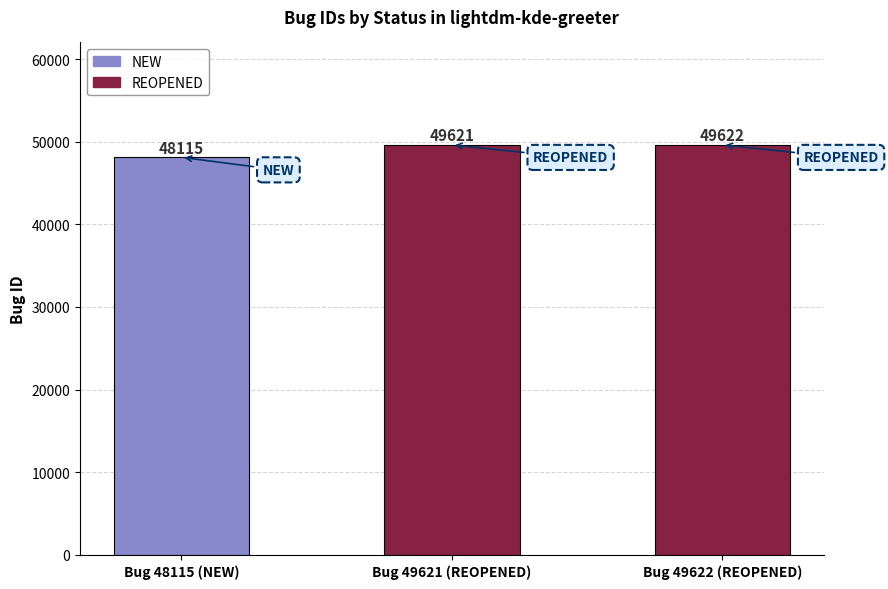

How many data points are less than 49621?

1